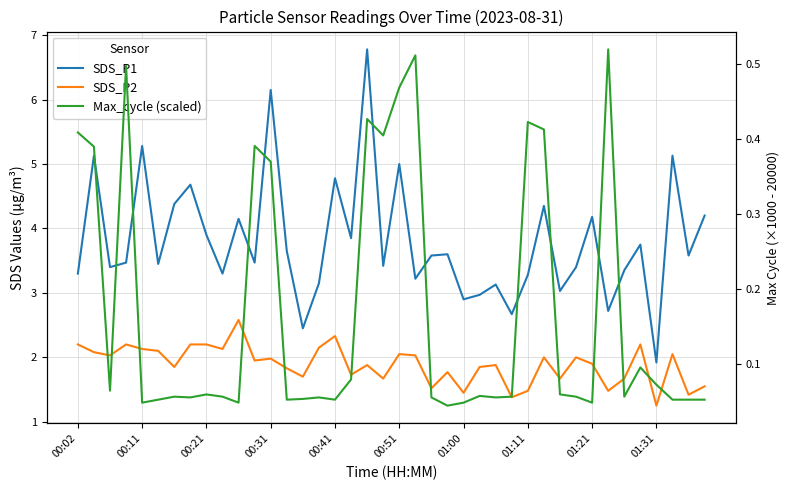

In SDS_P2, how many points are lower than both neighbors (excluding endpoints)?

14